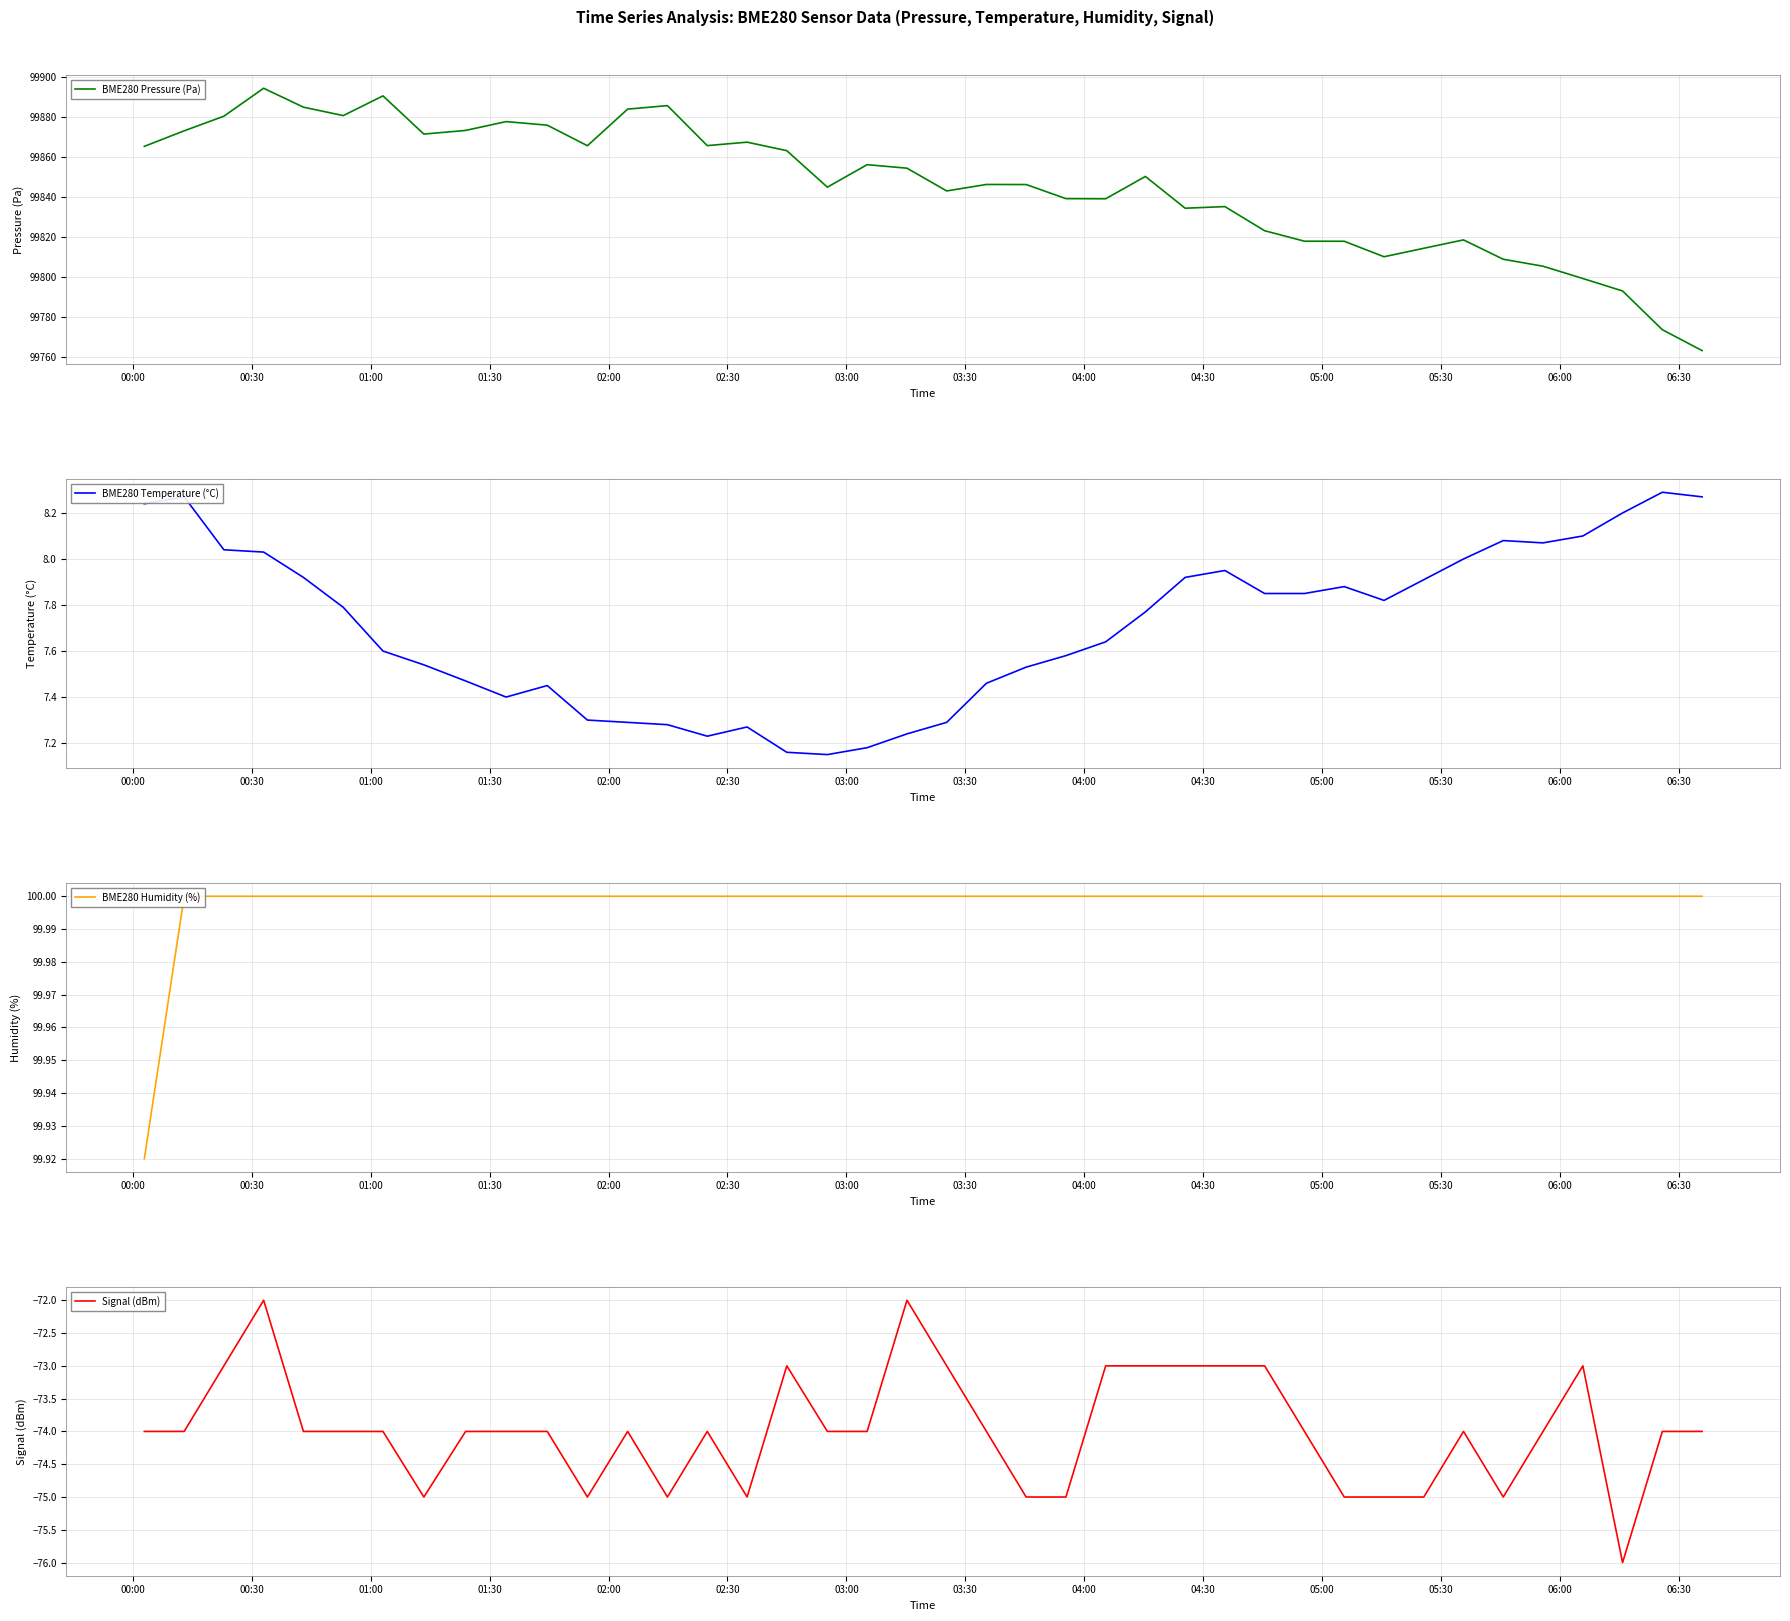

What is the minimum value for BME280 Pressure (Pa)?

99763.4